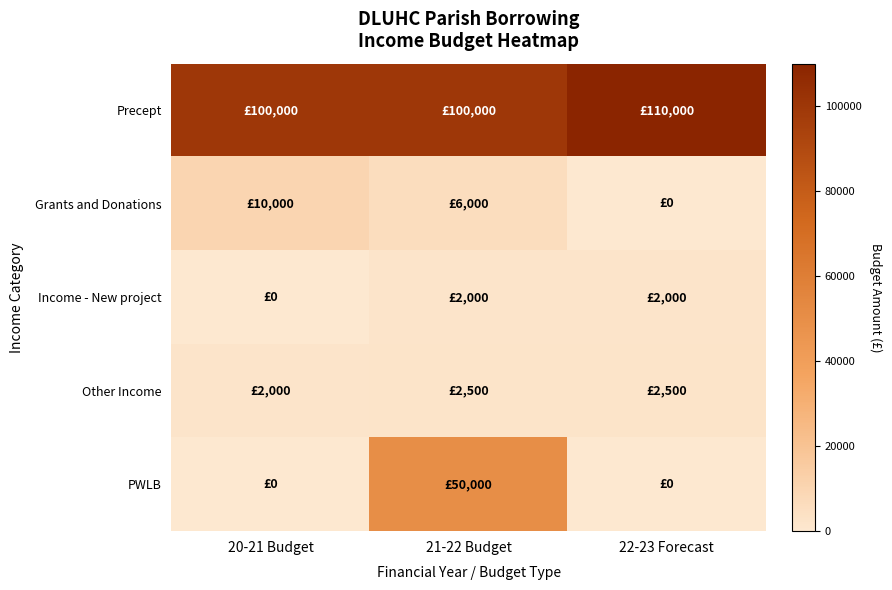

Which has a higher value, 20-21 Budget or 22-23 Forecast?

22-23 Forecast